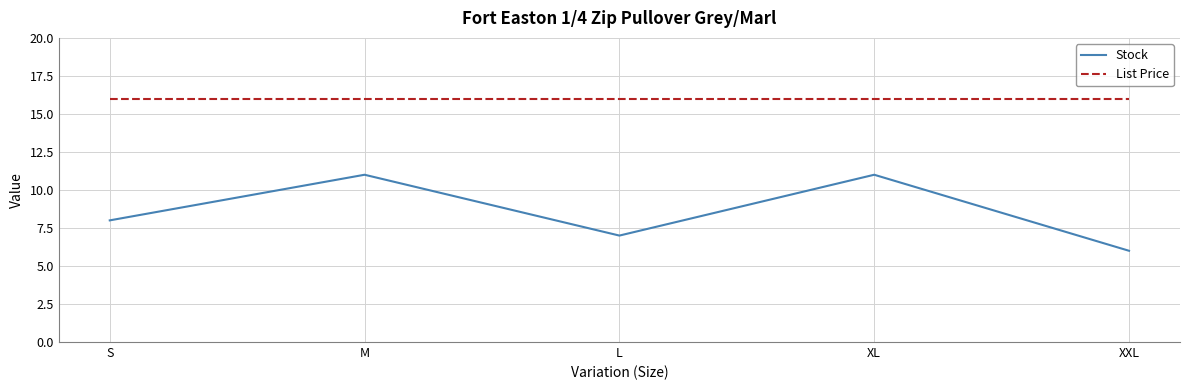

True or false: Stock and List Price cross at least once.

False